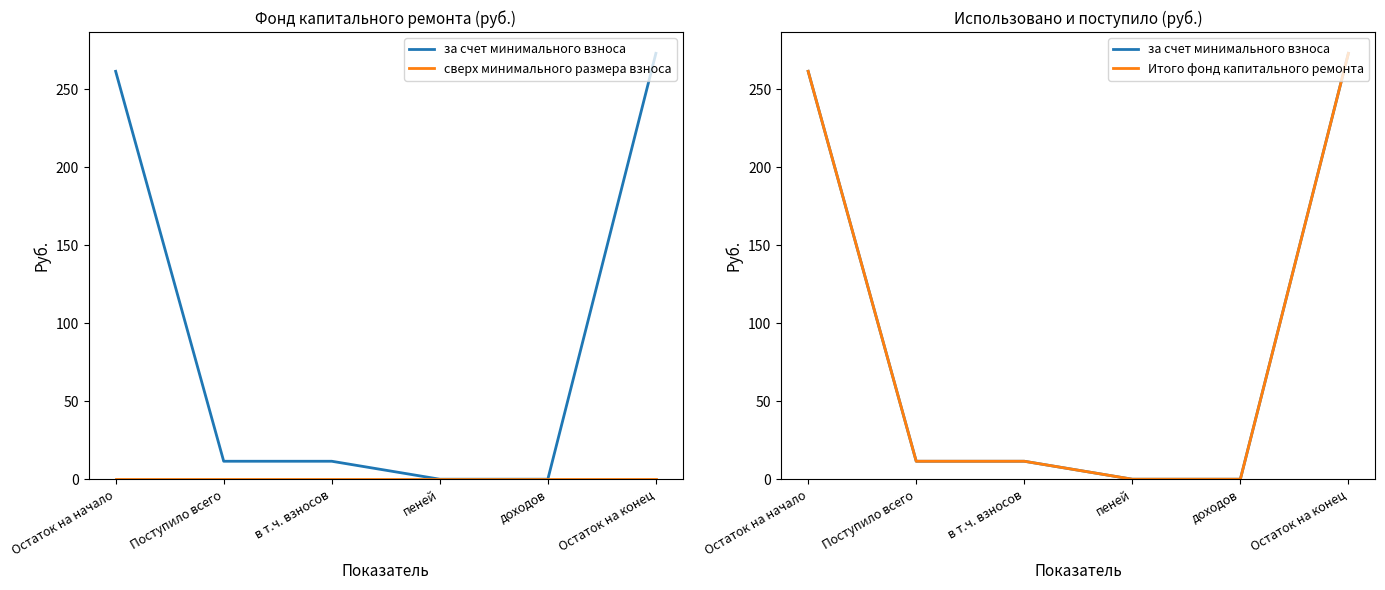

Which series has the widest spread of values?

за счет минимального взноса